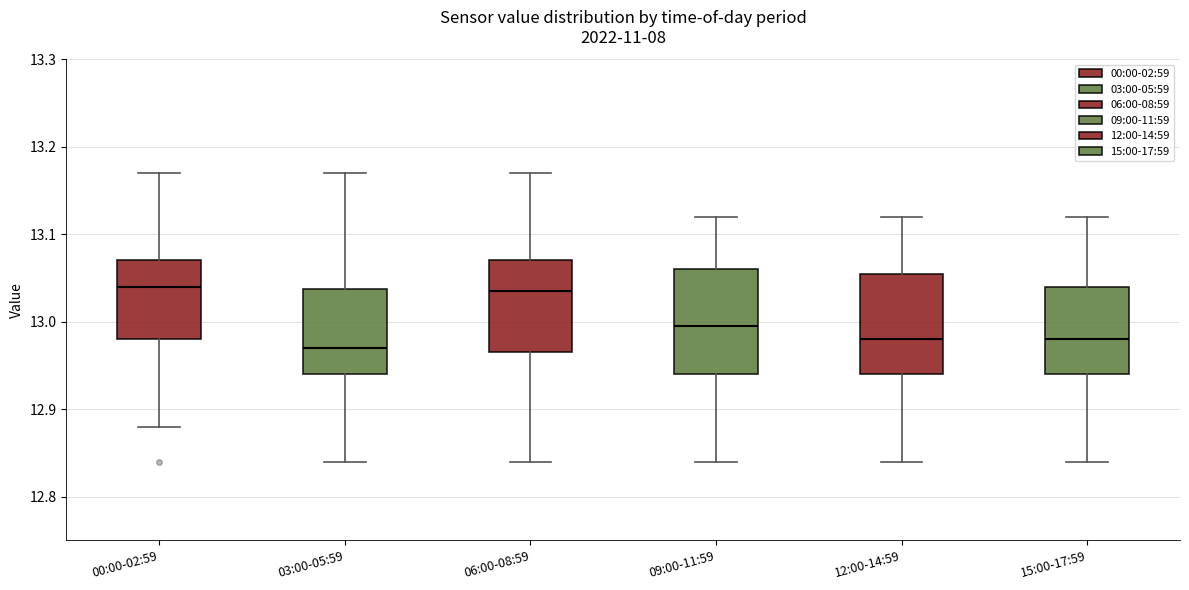

Reading left to right, transcribe this box plot: for each box, give where its median line is, the range the box spans, and where its two whiskers end, as read against the y-axis. The values are not printed on the chart, so give them approximately, as read against the axis.

00:00-02:59: median 13.04, box 12.98 to 13.07, whiskers 12.88 to 13.17
03:00-05:59: median 12.97, box 12.94 to 13.04, whiskers 12.84 to 13.17
06:00-08:59: median 13.04, box 12.97 to 13.07, whiskers 12.84 to 13.17
09:00-11:59: median 13.00, box 12.94 to 13.06, whiskers 12.84 to 13.12
12:00-14:59: median 12.98, box 12.94 to 13.06, whiskers 12.84 to 13.12
15:00-17:59: median 12.98, box 12.94 to 13.04, whiskers 12.84 to 13.12